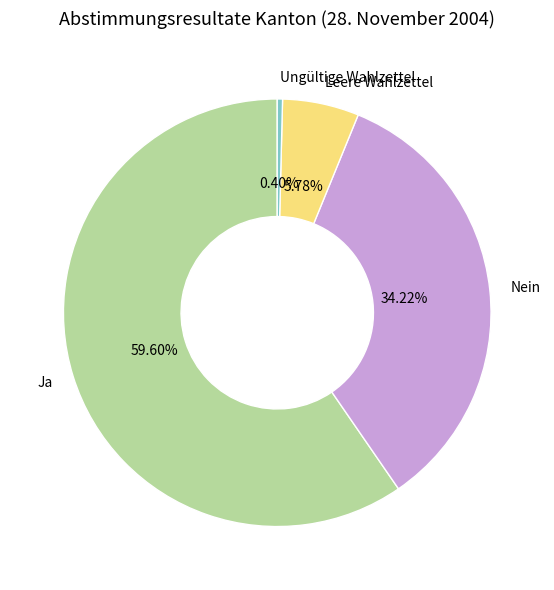

Which slice represents more than half of the pie?

Ja